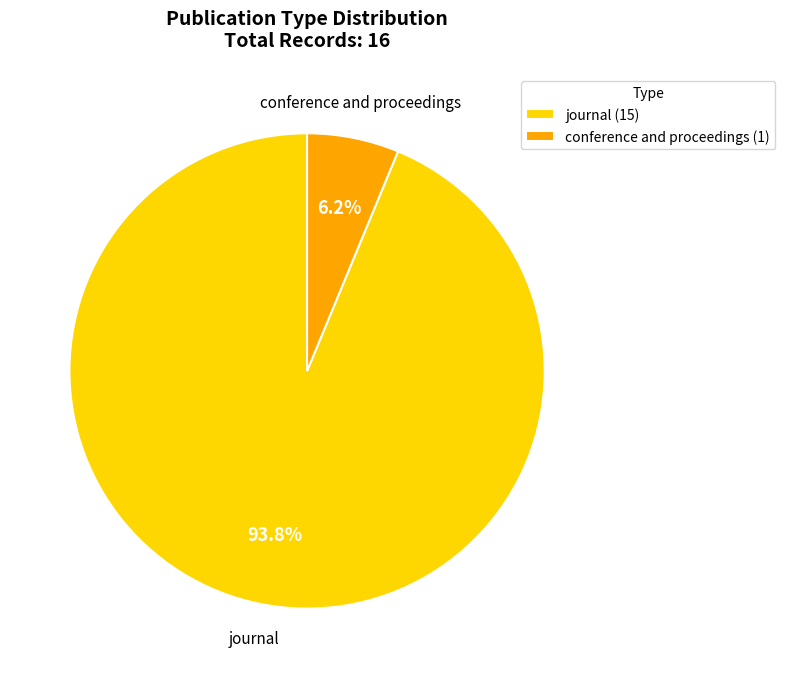

Count the number of slices in the pie.

2